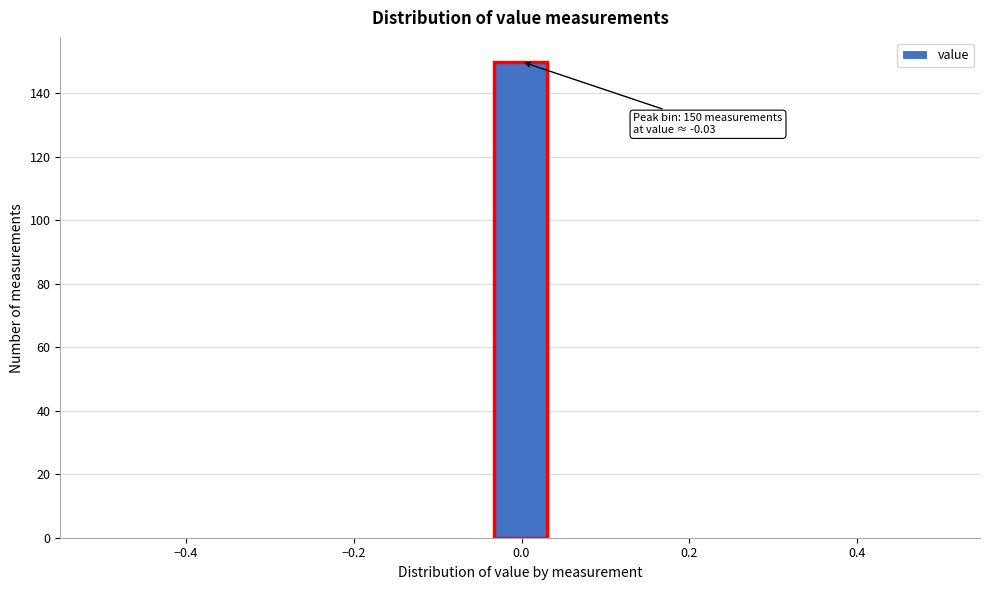

Around what value on the x-axis is the tallest bar? Give the approximate position of its centre, as read against the axis.

0.00